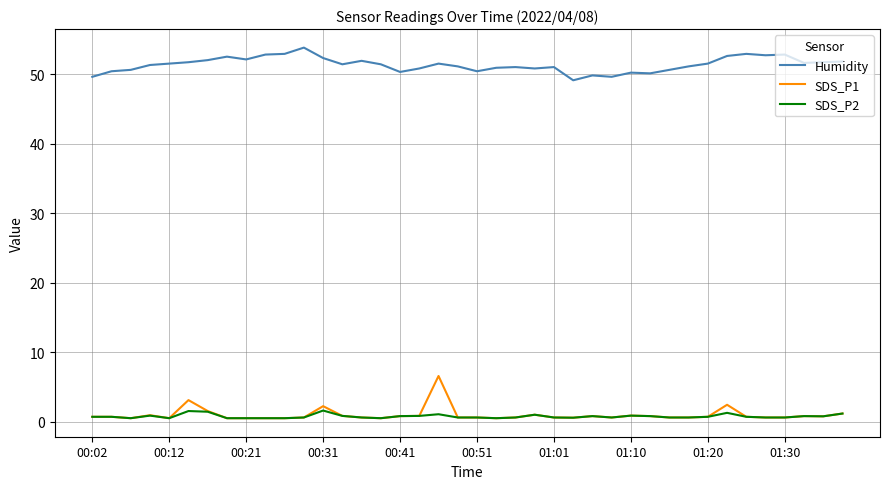

What is the minimum value for Humidity?

49.1